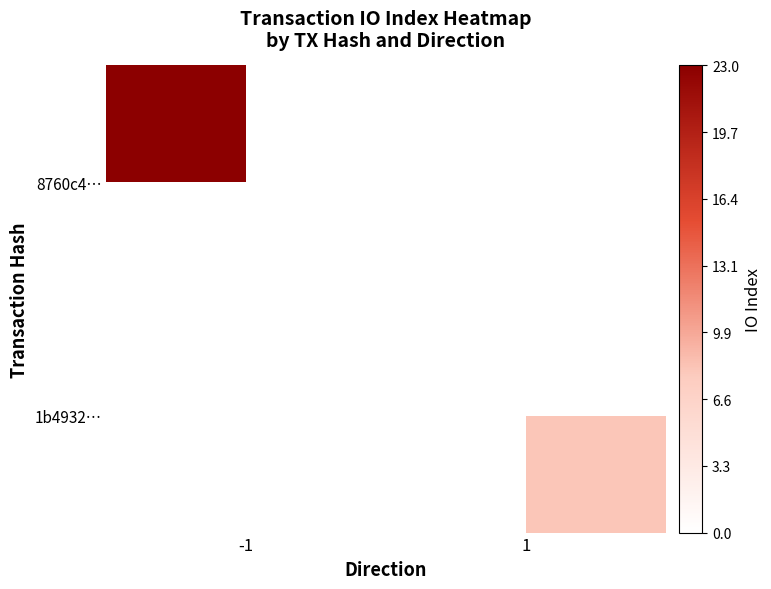

Is it true that 8760c4… equals 40.7 at -1?

False